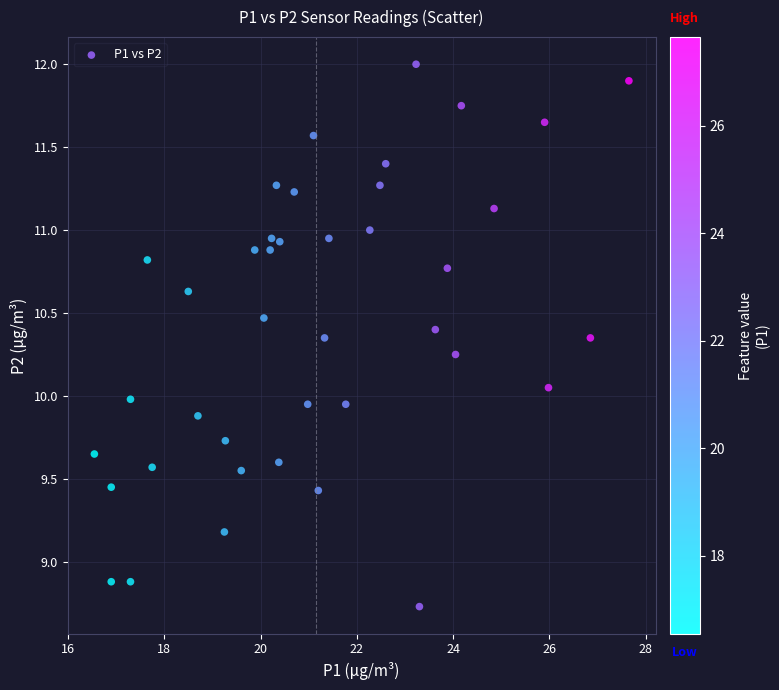

What is the range of Y values (max minus min)?

3.3